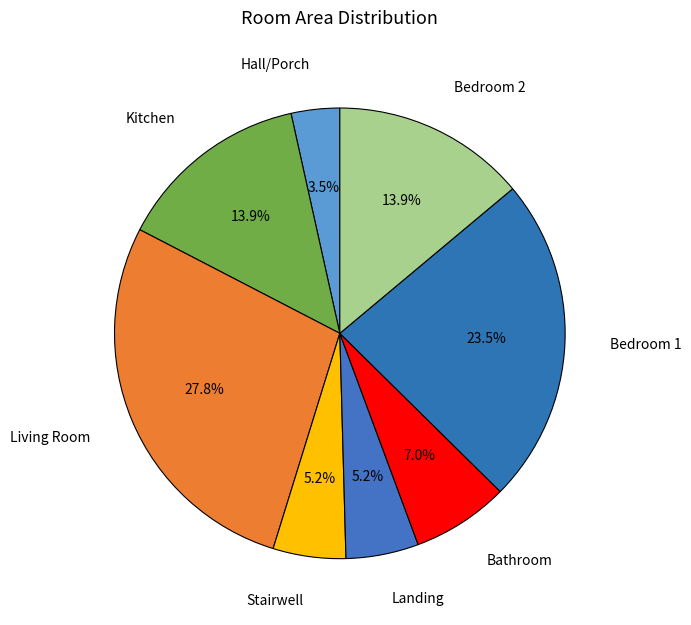

What percentage is NOT represented by Landing?

94.8%